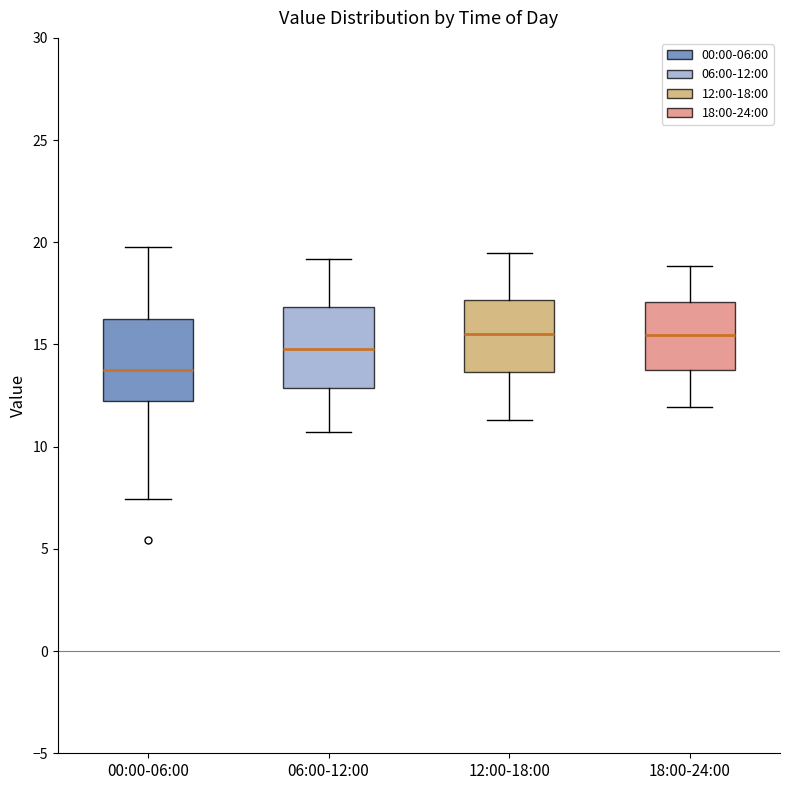

Reading left to right, read every box against the y-axis: the position of its median line, the range the box covers, and the ends of its whiskers. The values are not printed on the chart, so give them approximately, as read against the axis.

00:00-06:00: median 14.0, box 12.0 to 16.0, whiskers 7.5 to 20.0
06:00-12:00: median 15.0, box 13.0 to 17.0, whiskers 10.5 to 19.0
12:00-18:00: median 15.5, box 13.5 to 17.0, whiskers 11.5 to 19.5
18:00-24:00: median 15.5, box 14.0 to 17.0, whiskers 12.0 to 19.0